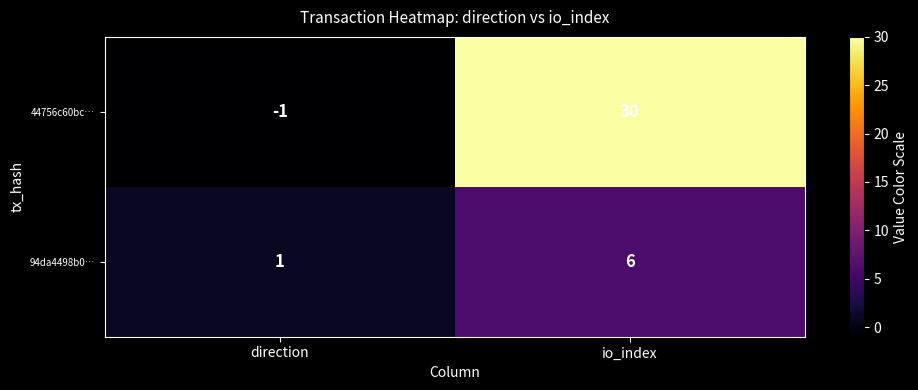

Which series changed the most between direction and io_index?

44756c60bc…